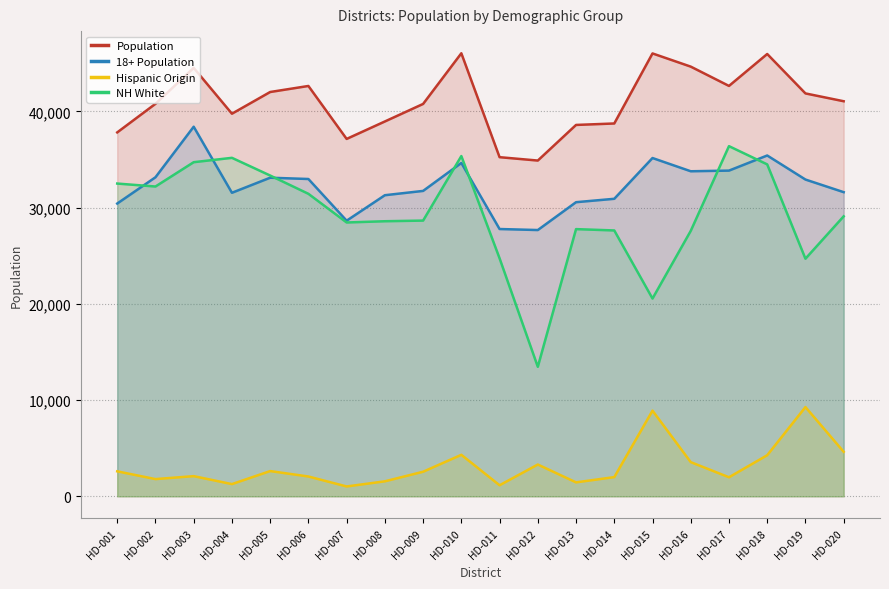

At which category does the chart reach its peak across all series?

HD-010